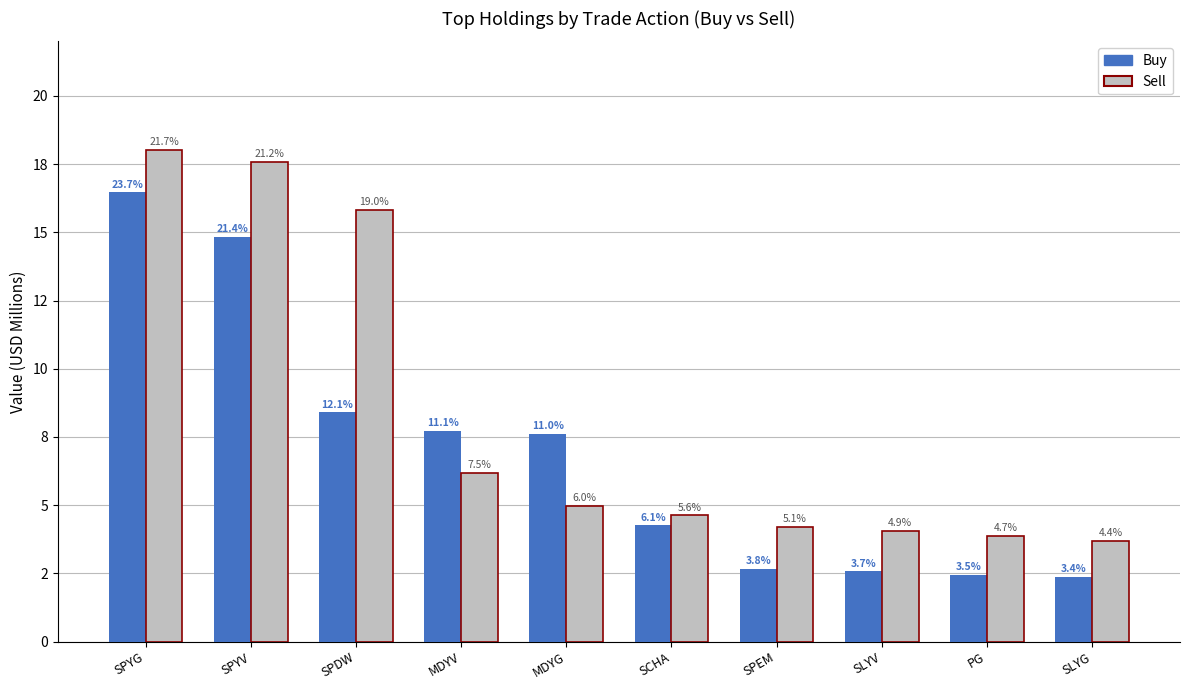

Does the chart contain stacked bars?

No